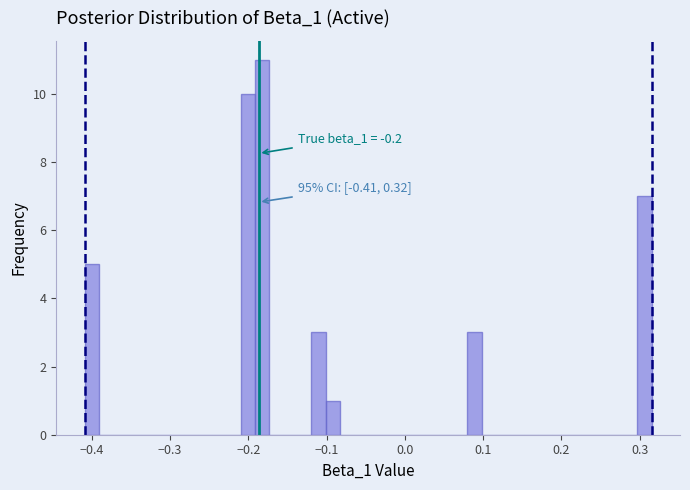

Around what value on the x-axis is the tallest bar? Give the approximate position of its centre, as read against the axis.

-0.18